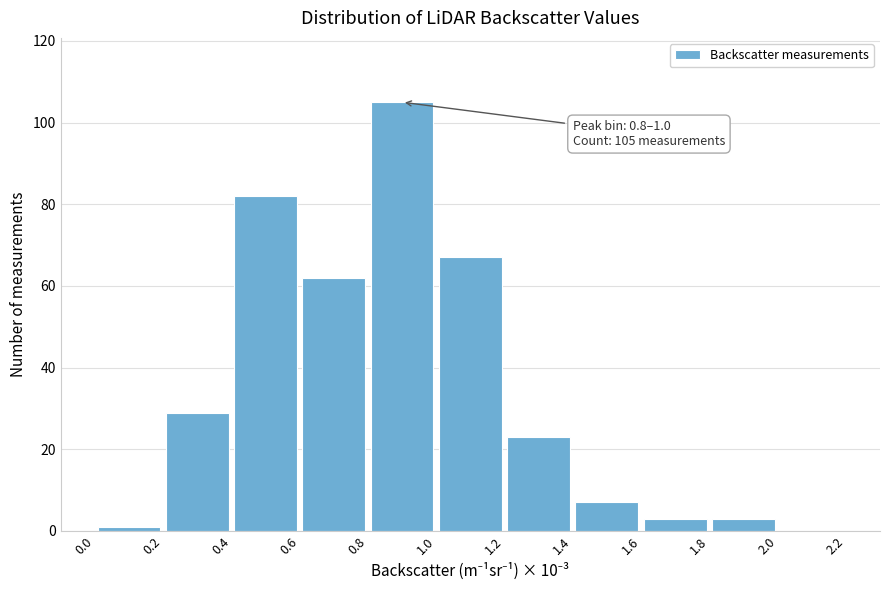

Which range on the x-axis has the tallest bar?

0.8 to 1.0